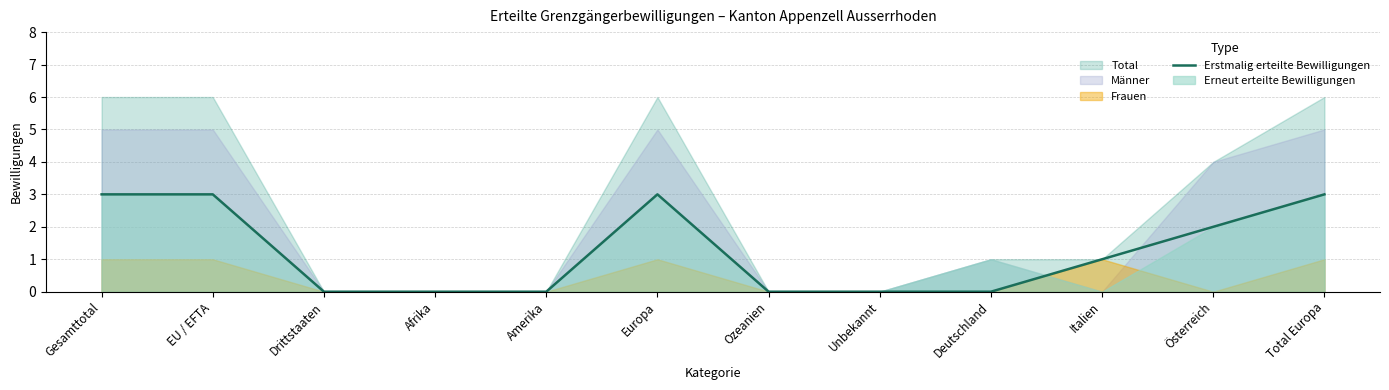

What is the label of the 3rd point from the right?

Italien